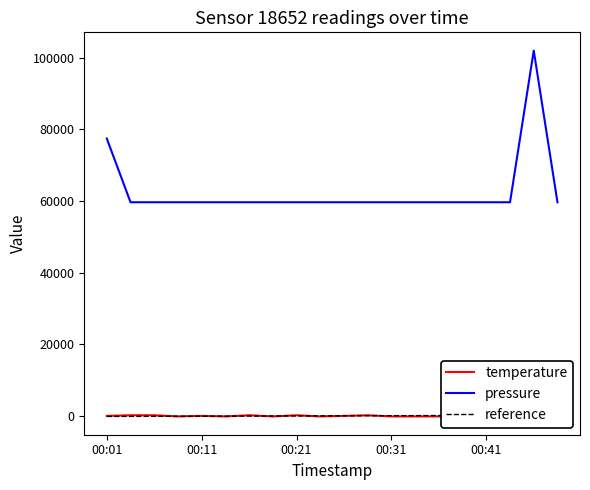

What is the sum of all pressure values?

1252859.6